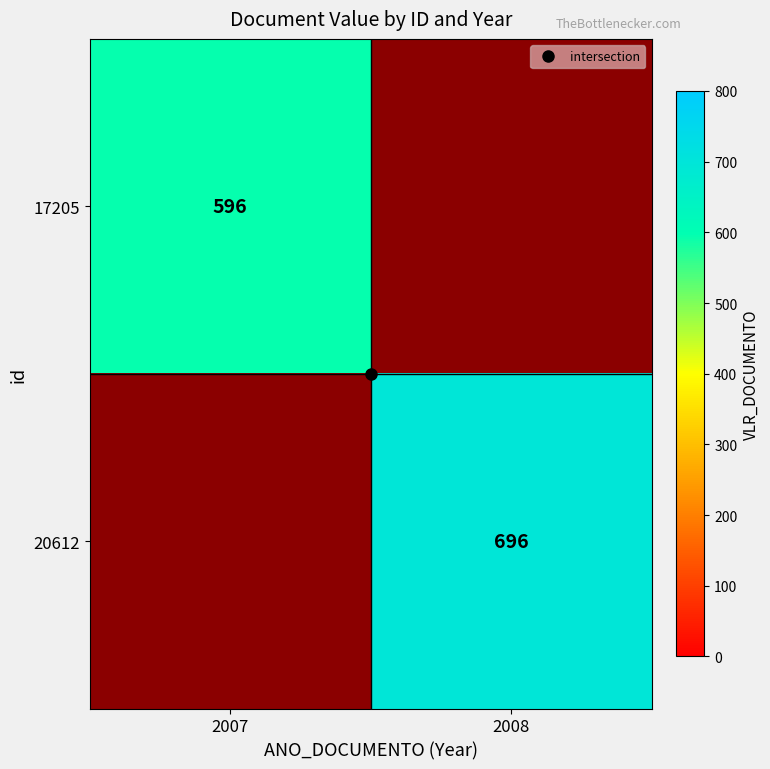

At which label does 17205 reach its peak?

2007